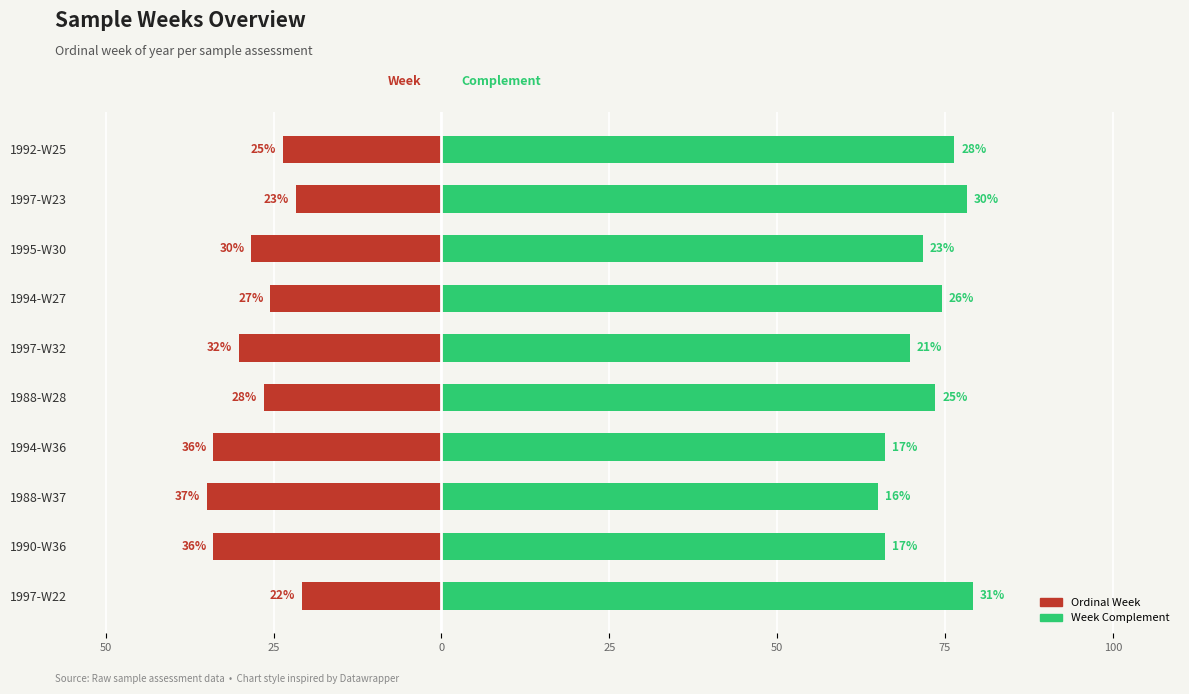

Is it true that Week (Left) equals -45.9 at 1994-W36?

False